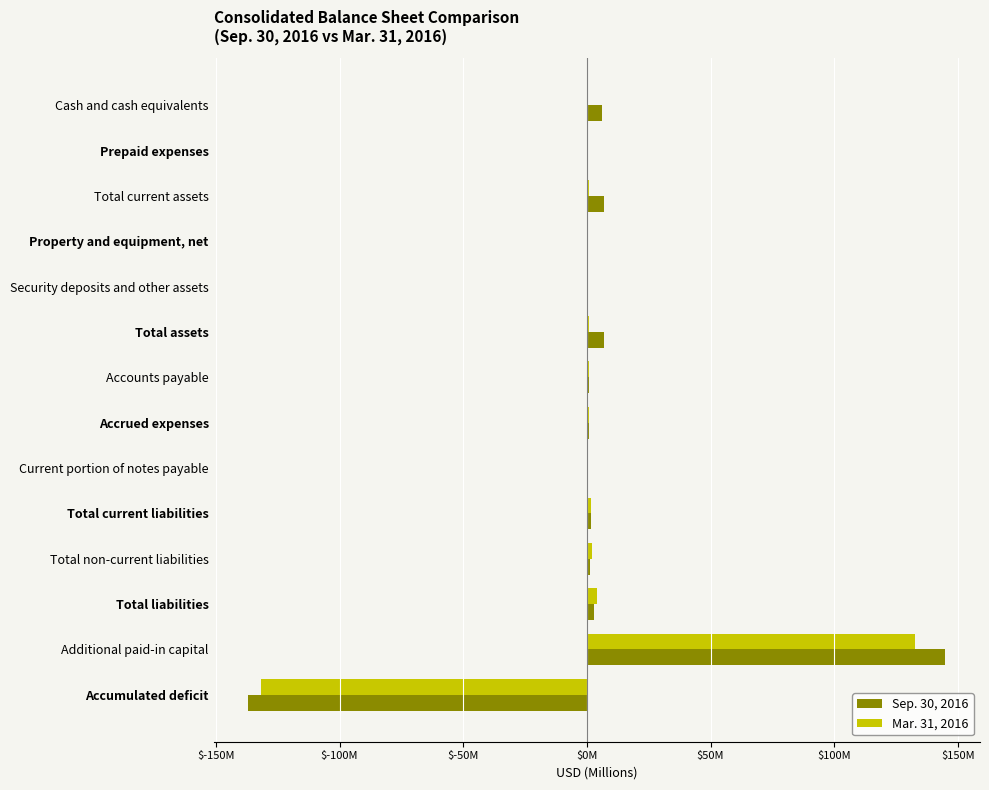

At which category is the sum across all series the highest?

Additional paid-in capital